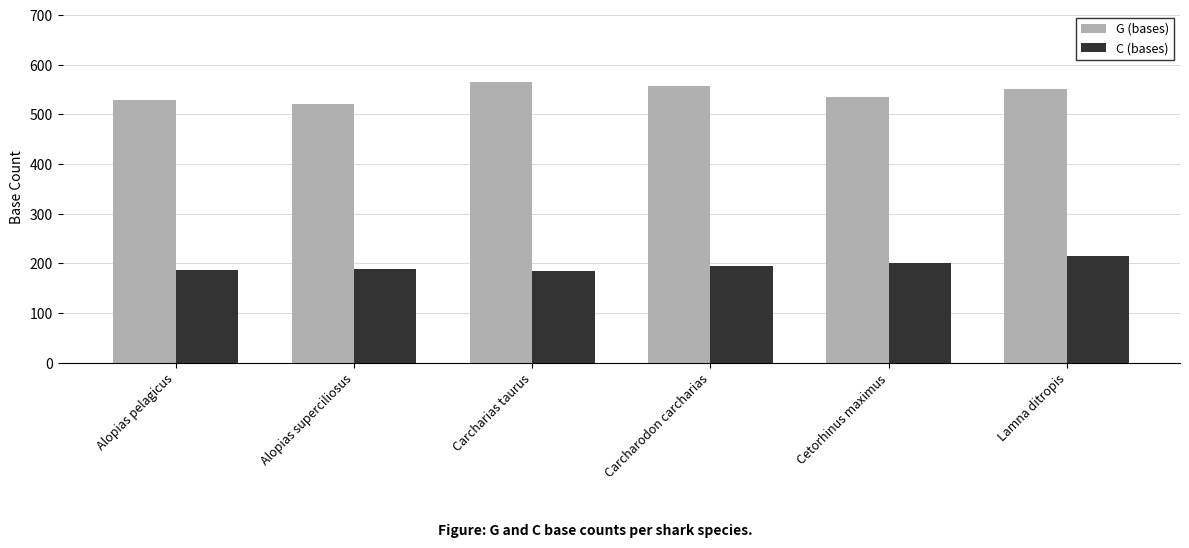

Is the value of G (bases) at Lamna ditropis greater than the value of C (bases) at Lamna ditropis?

Yes